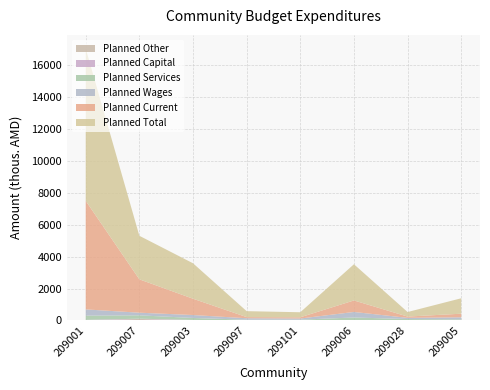

At which category is the sum across all series the highest?

209001